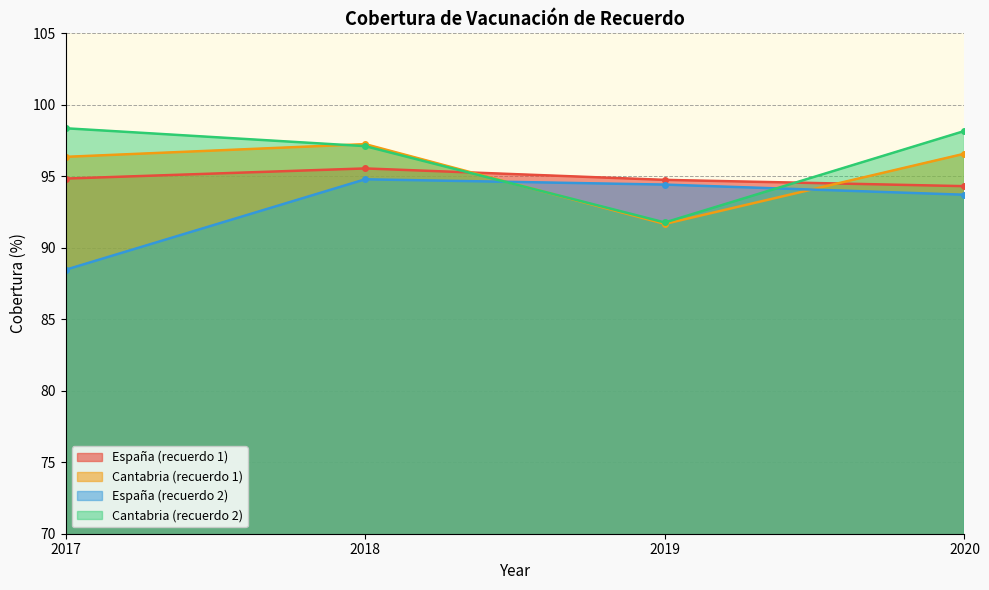

Where do Cantabria (recuerdo 1) and Cantabria (recuerdo 2) first cross each other?

2017 and 2018